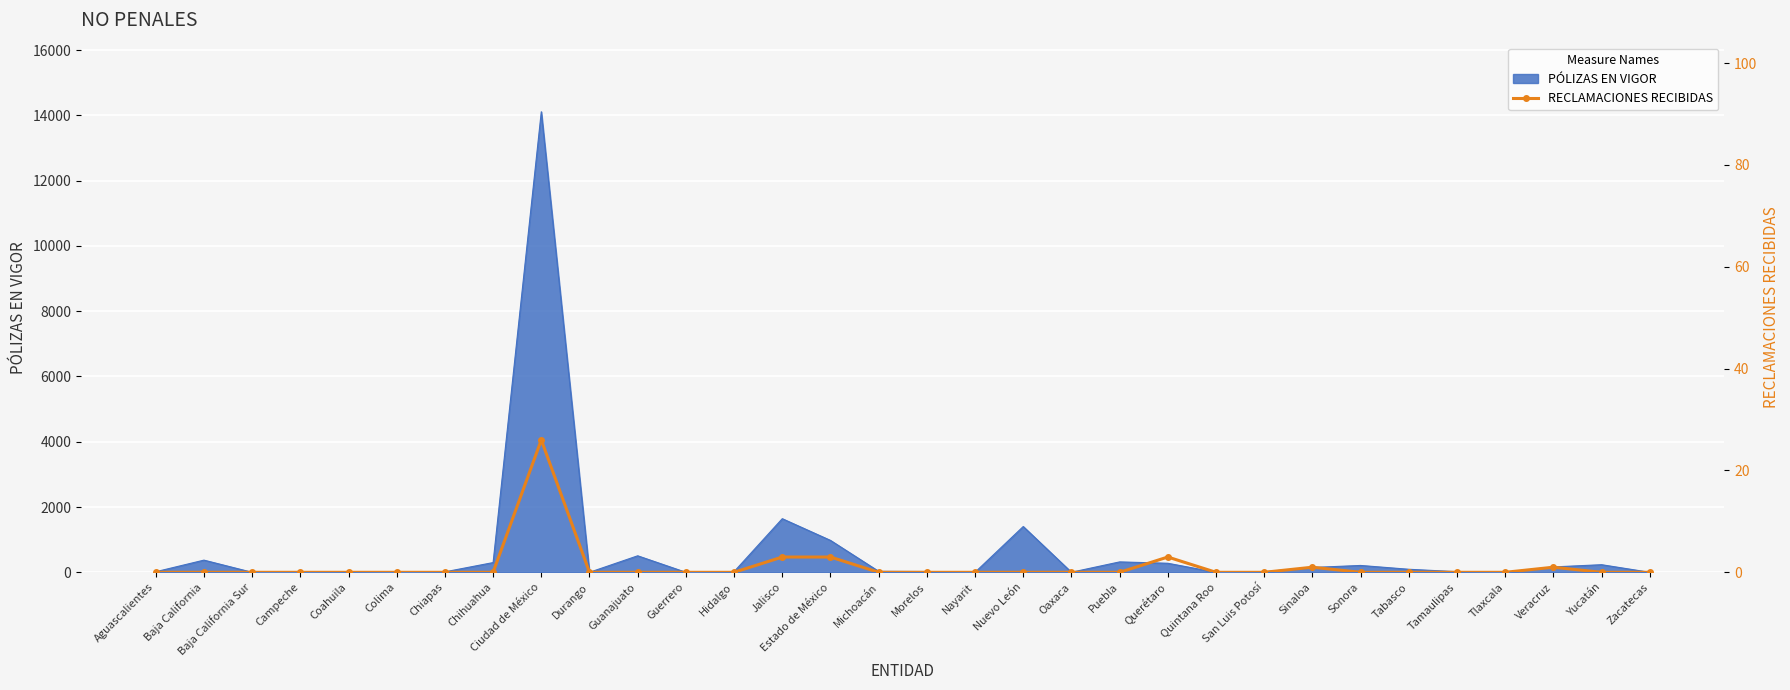

Which label corresponds to the smallest value in the chart?

Aguascalientes